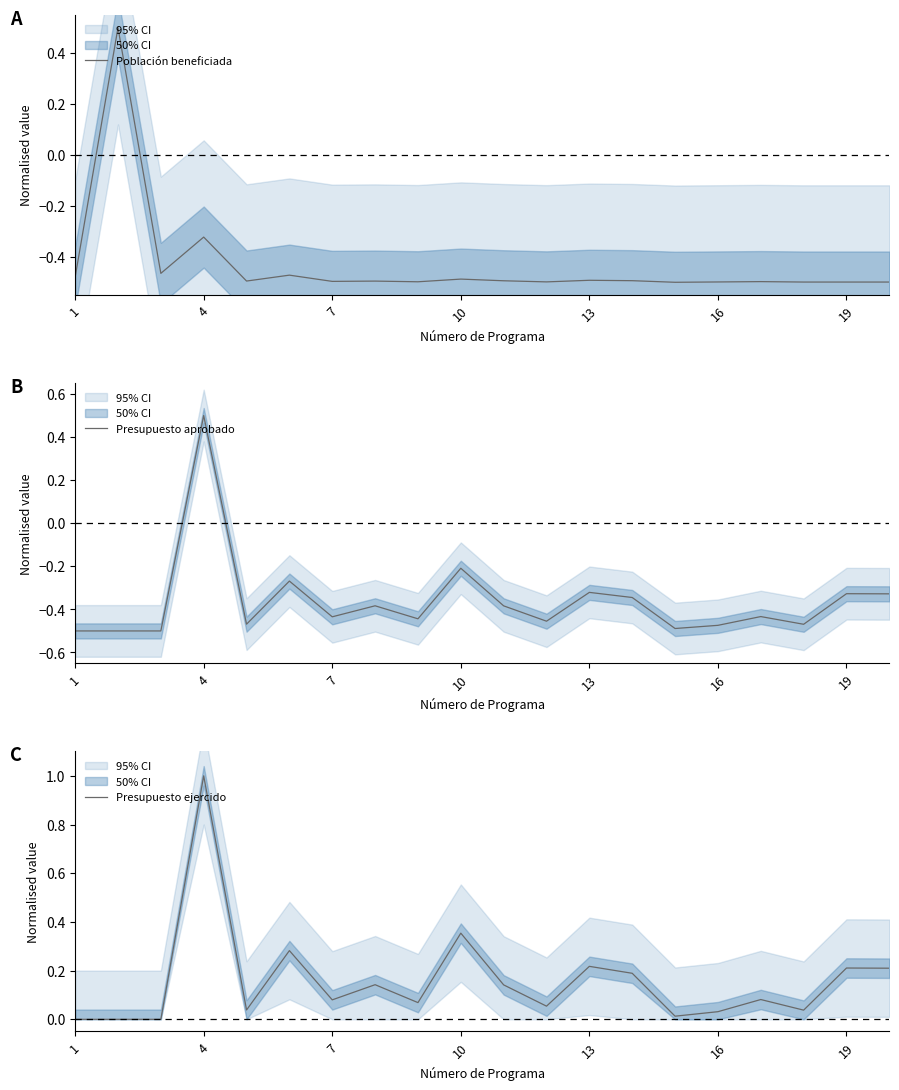

What is the maximum value for Población beneficiada?

0.5